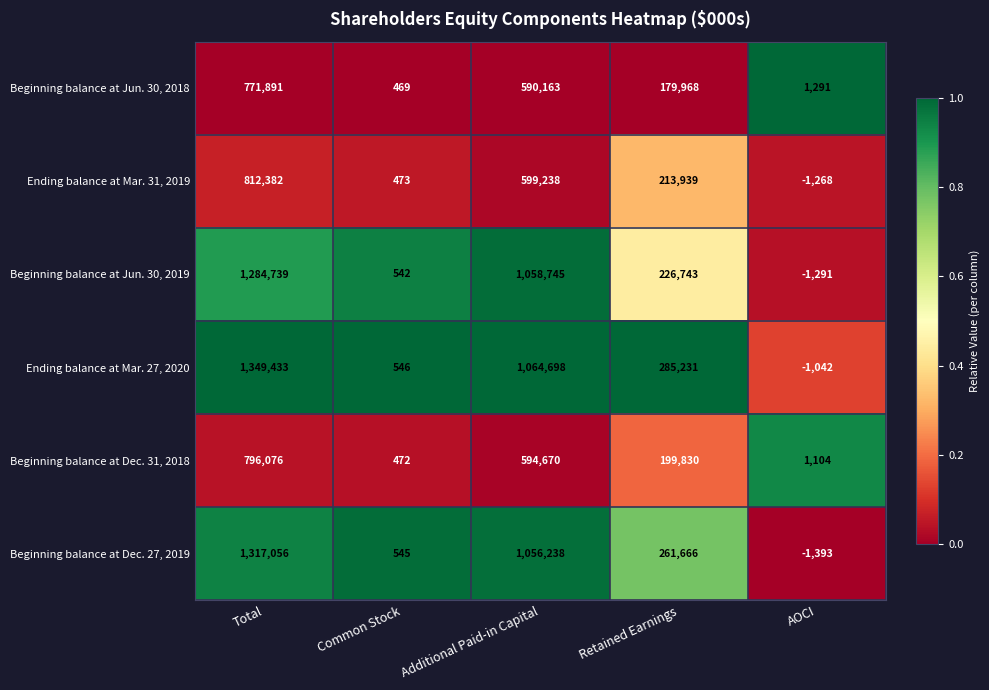

Which series has the widest spread of values?

Ending balance at Mar. 27, 2020